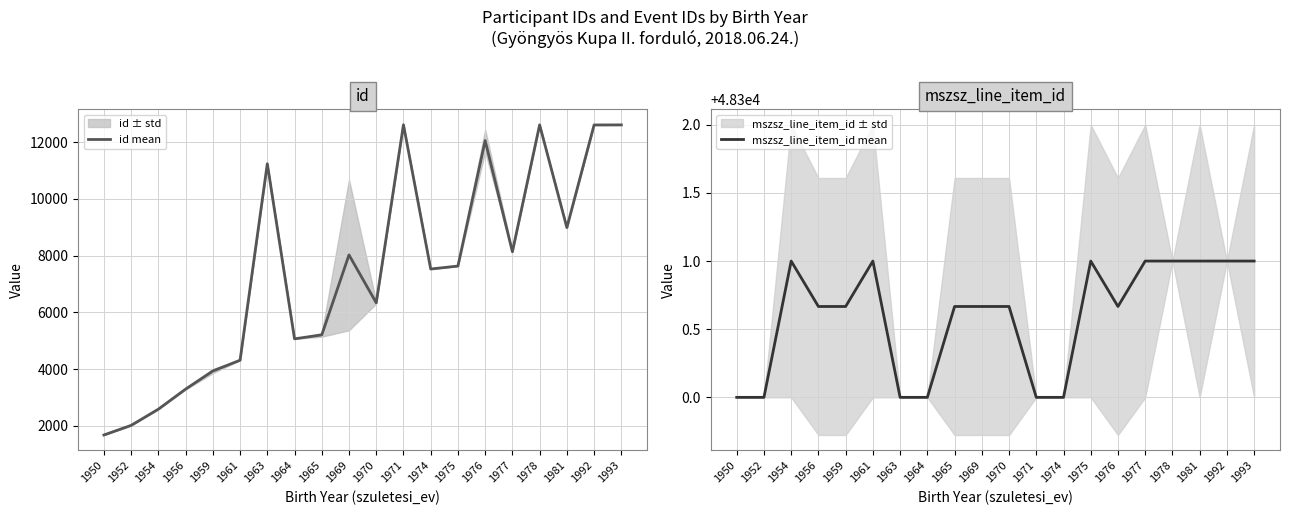

What is the maximum value for mszsz_line_item_id mean?

48301.0